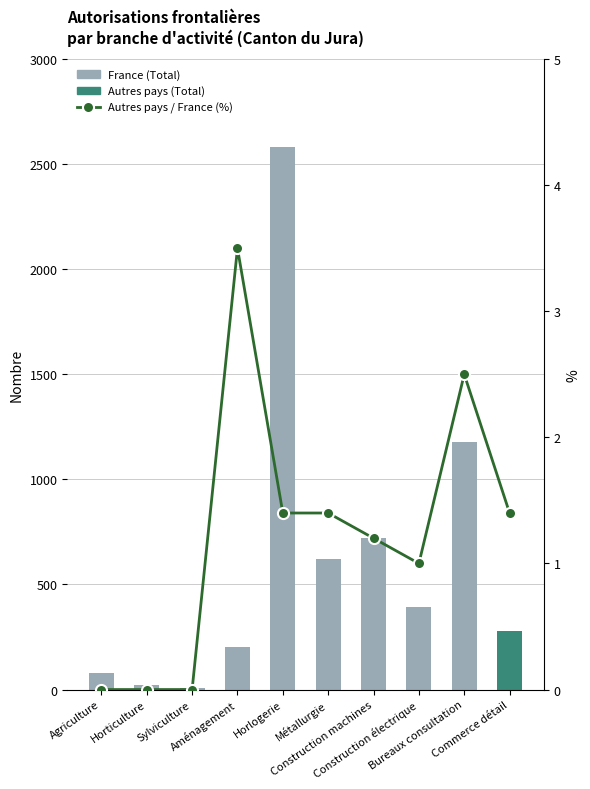

What is the sum of all France (Total) values?

6084.0